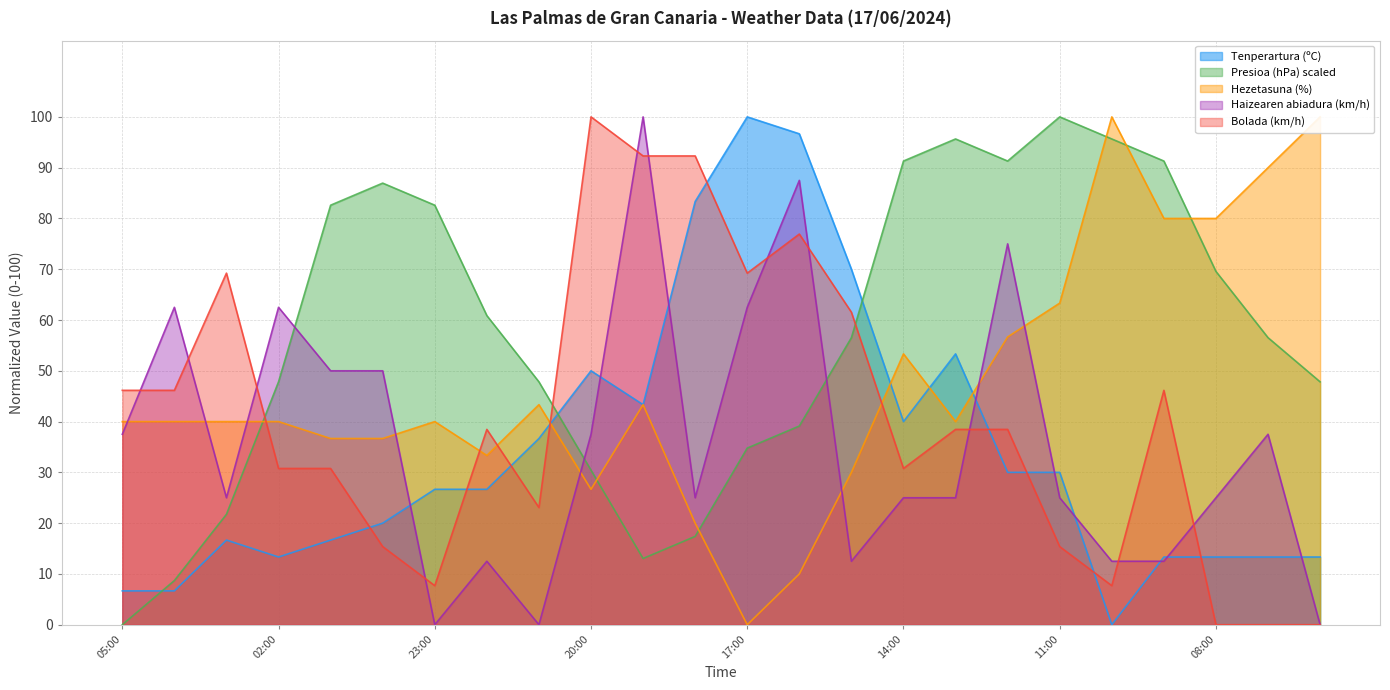

What is the label of the 23rd point from the right?

04:00